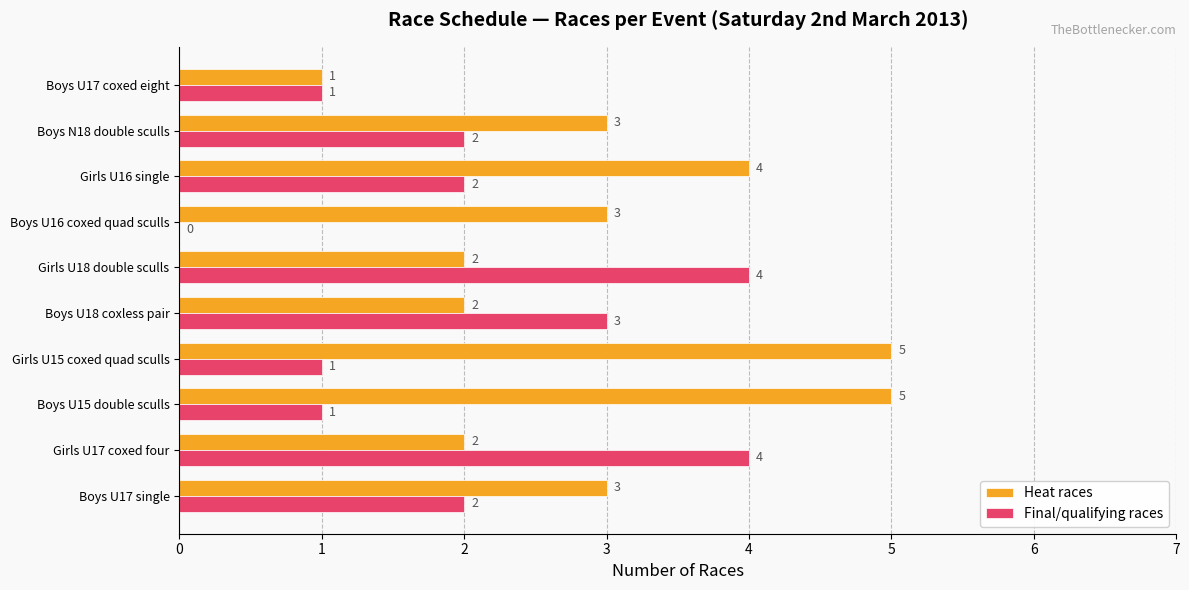

What is the greatest value displayed?

5